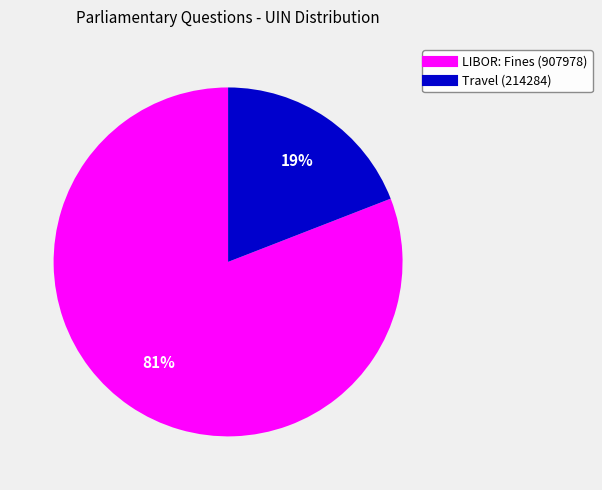

Which category has the smallest portion of the pie?

Travel (214284)